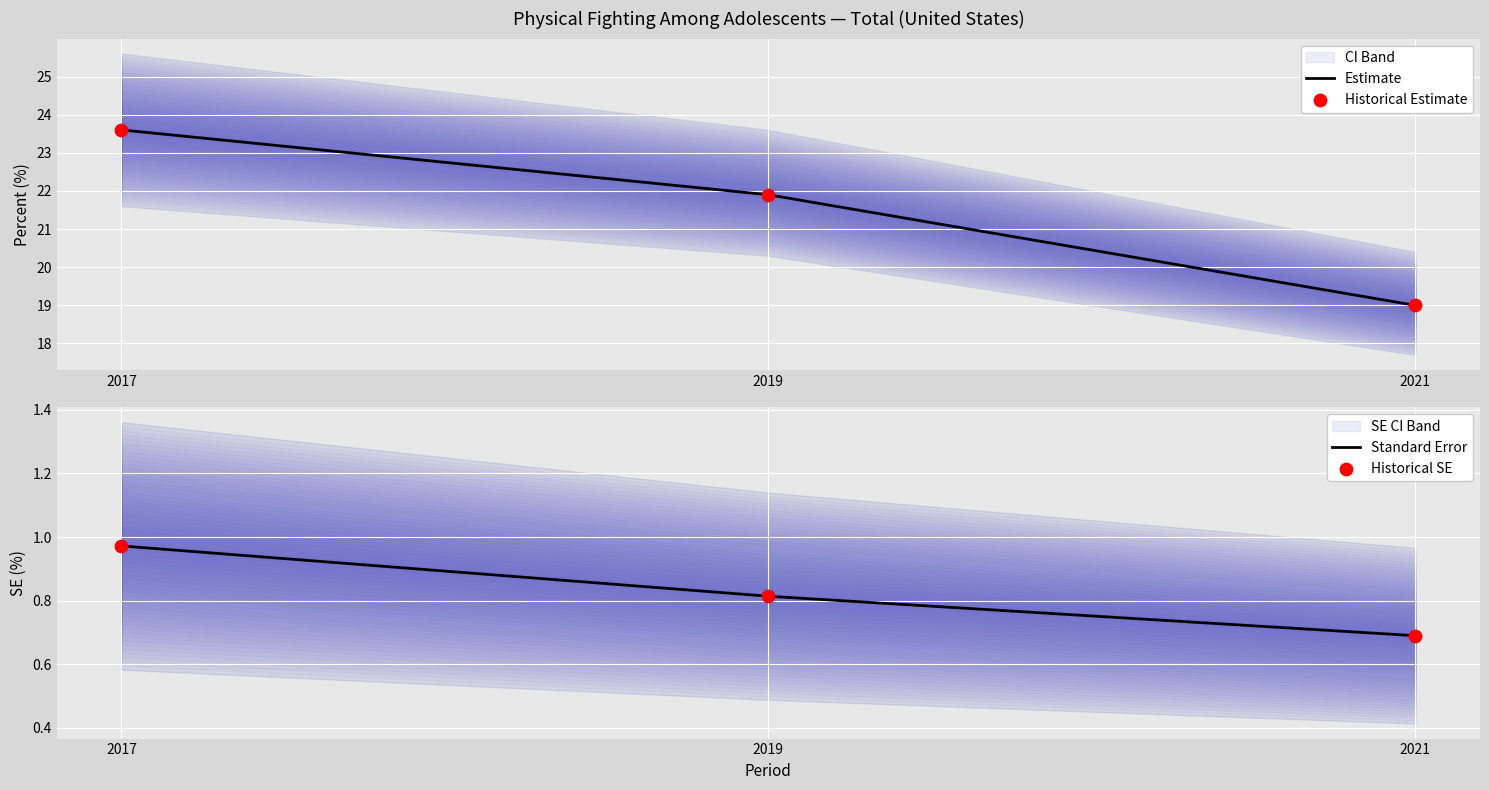

Is the value of Estimate at 2021 greater than the value of Standard Error at 2021?

Yes